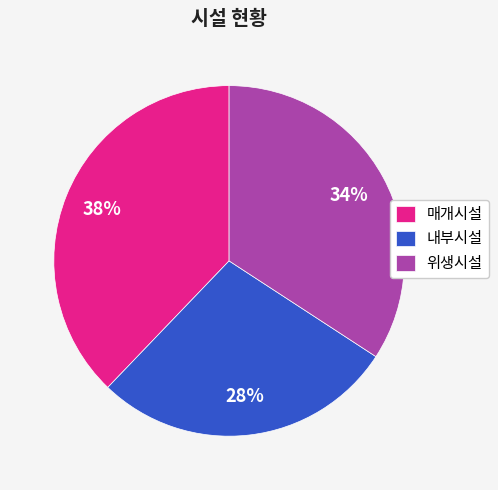

Is 매개시설 the majority of the pie?

No